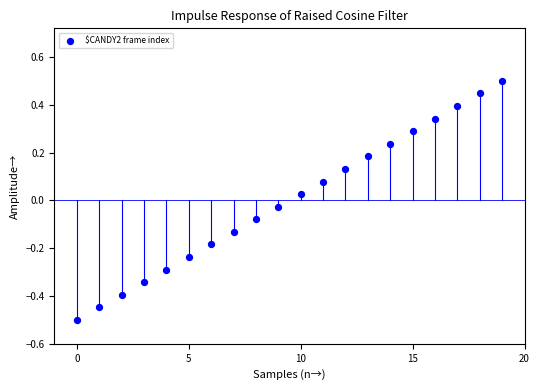

What is the range of Y values (max minus min)?

1.0